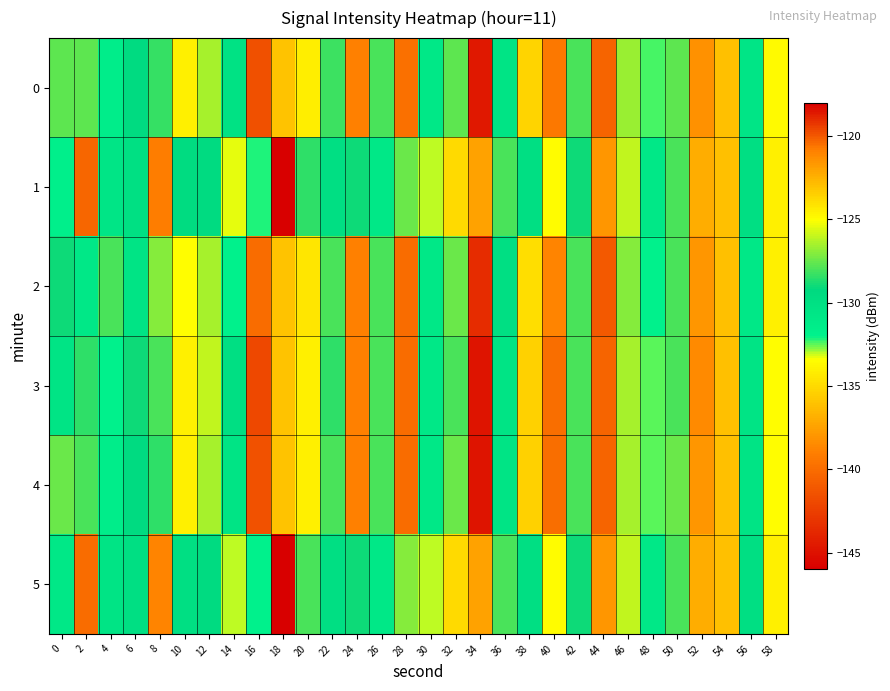

What is the maximum value shown in the chart?

-118.5